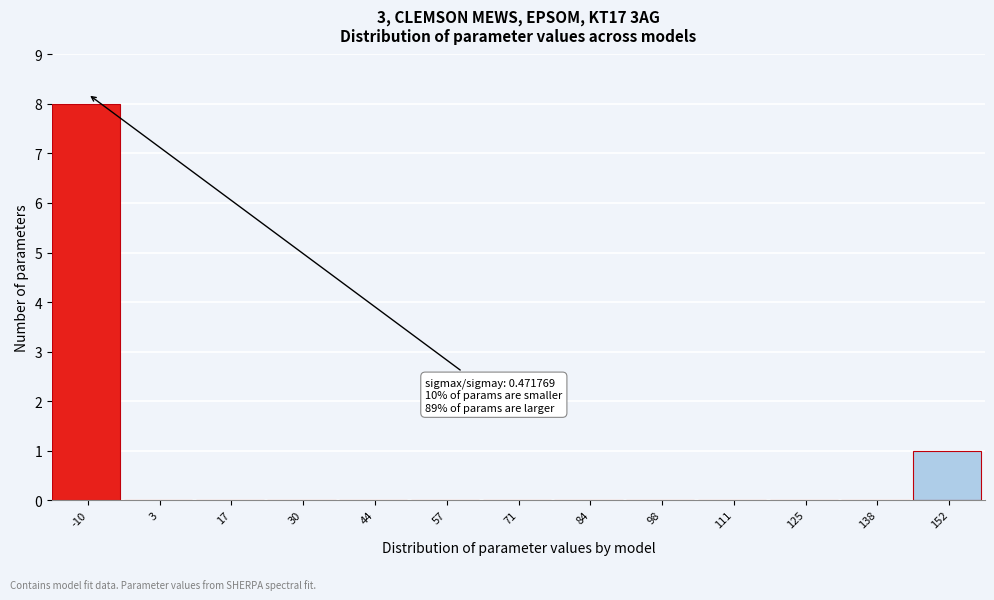

Reading left to right, what are all the values shown in this chart?

-10=8	3=0	17=0	30=0	44=0	57=0	71=0	84=0	98=0	111=0	125=0	138=0	152=1